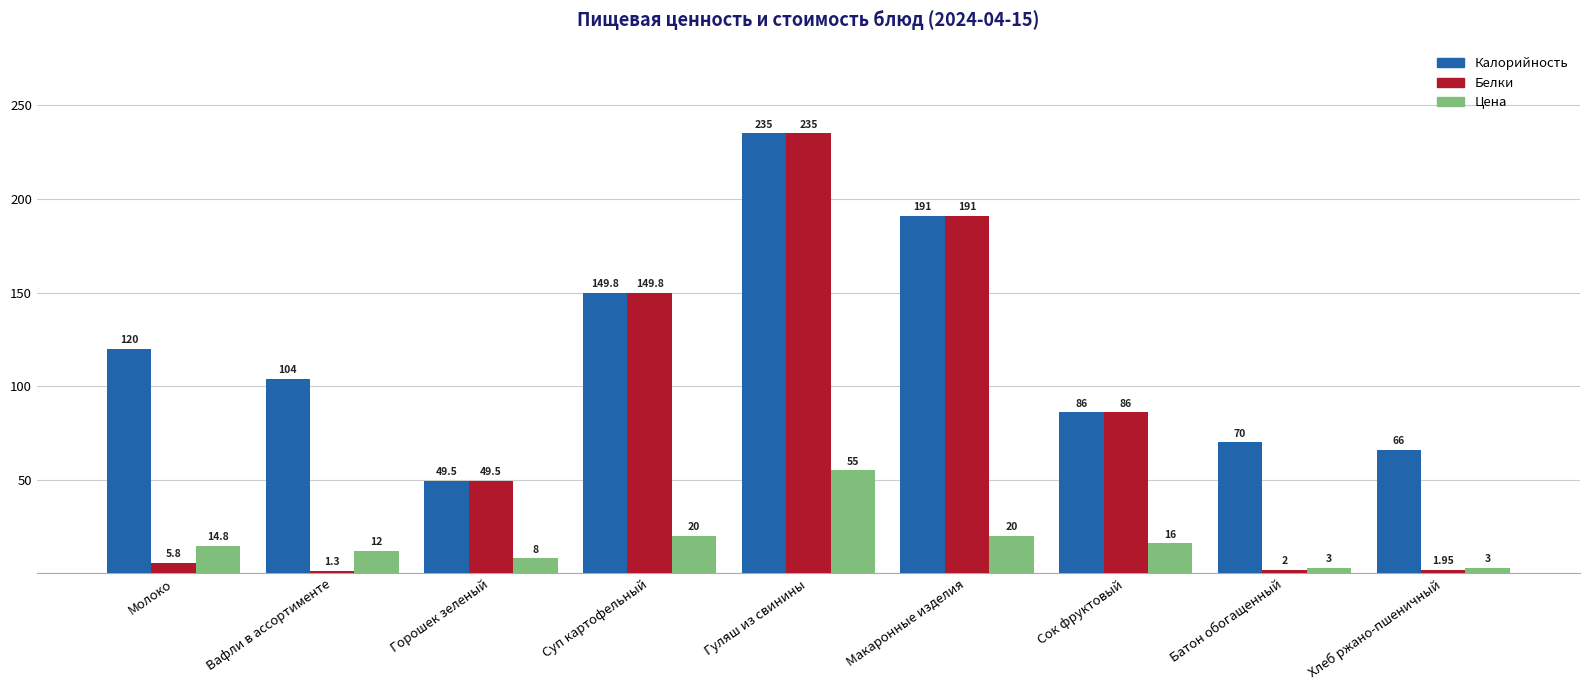

List the labels in order of Белки value, smallest first.

Вафли в ассортименте, Хлеб ржано-пшеничный, Батон обогащенный, Молоко, Горошек зеленый, Сок фруктовый, Суп картофельный, Макаронные изделия, Гуляш из свинины